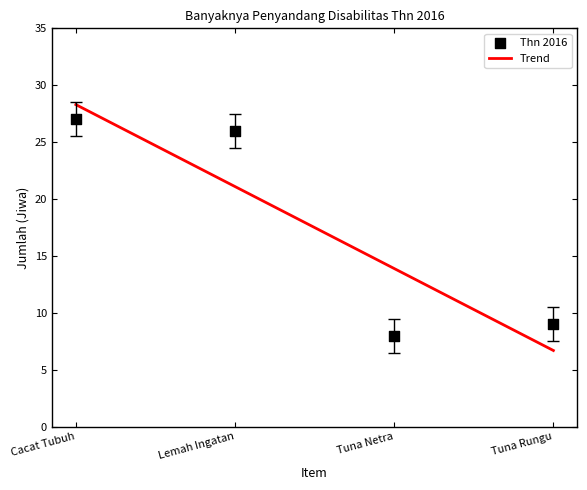

What is the change in value from Tuna Netra to Tuna Rungu?

+1.0